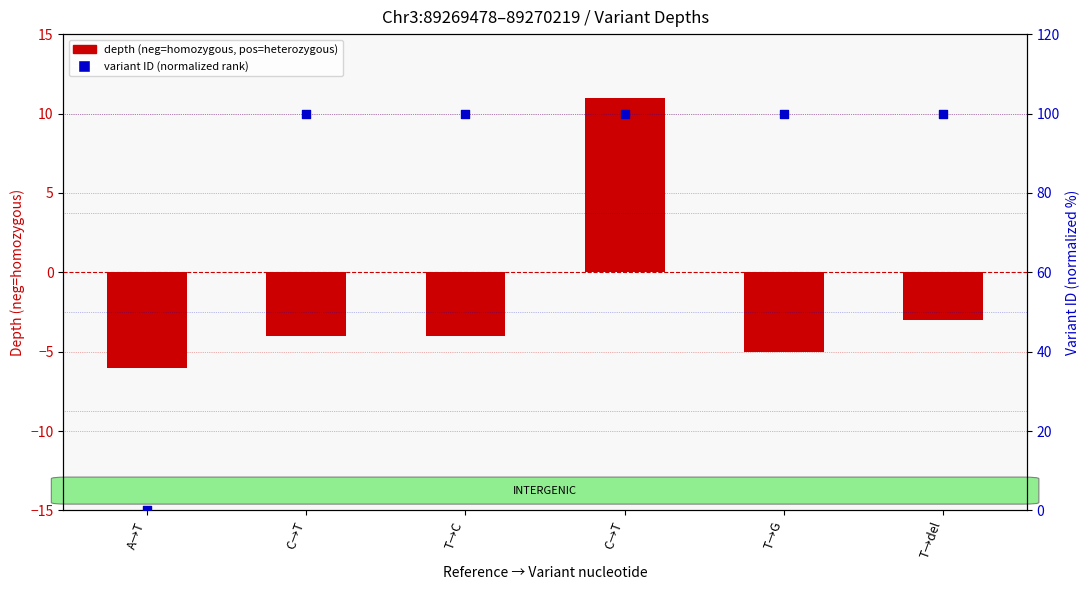

What is the total value across all series at T→del?

97.0